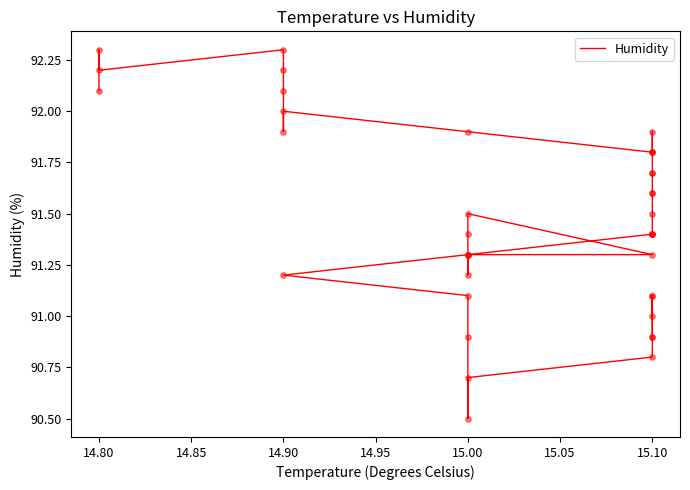

What is the change in value from 15.10 to 14.90?

+0.9